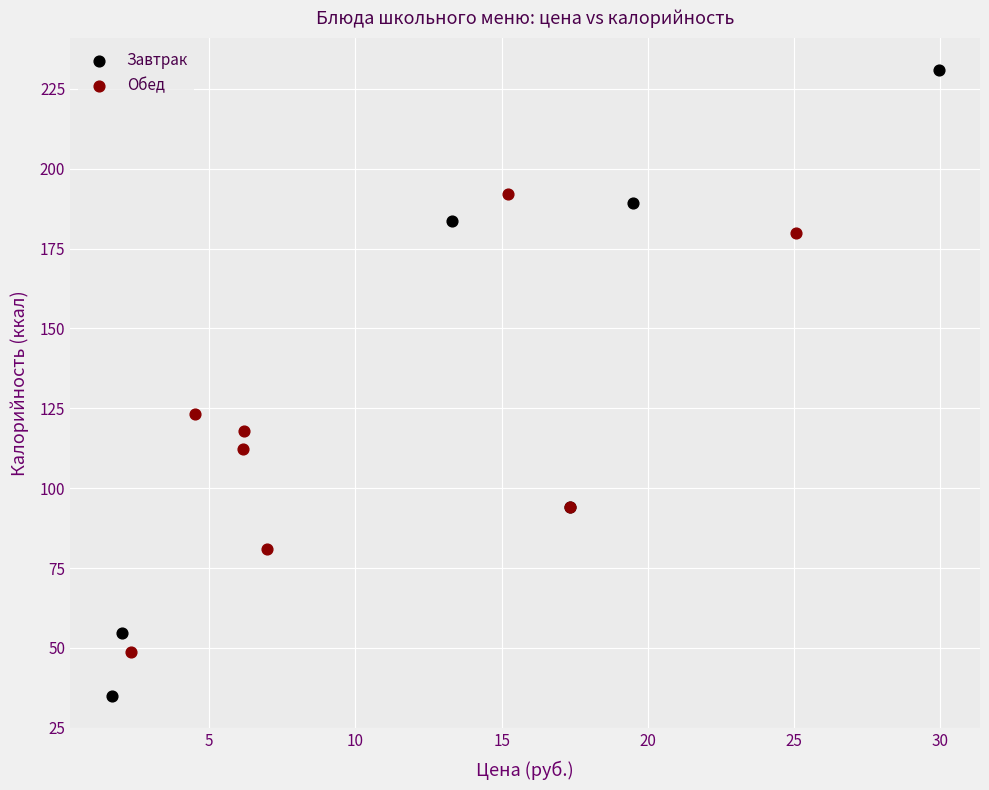

Which series has the widest spread of Y values?

Завтрак